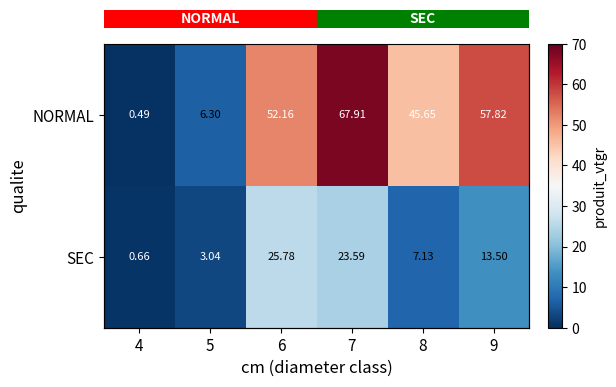

What is the sum of the NORMAL values at 9 and 4?

58.3